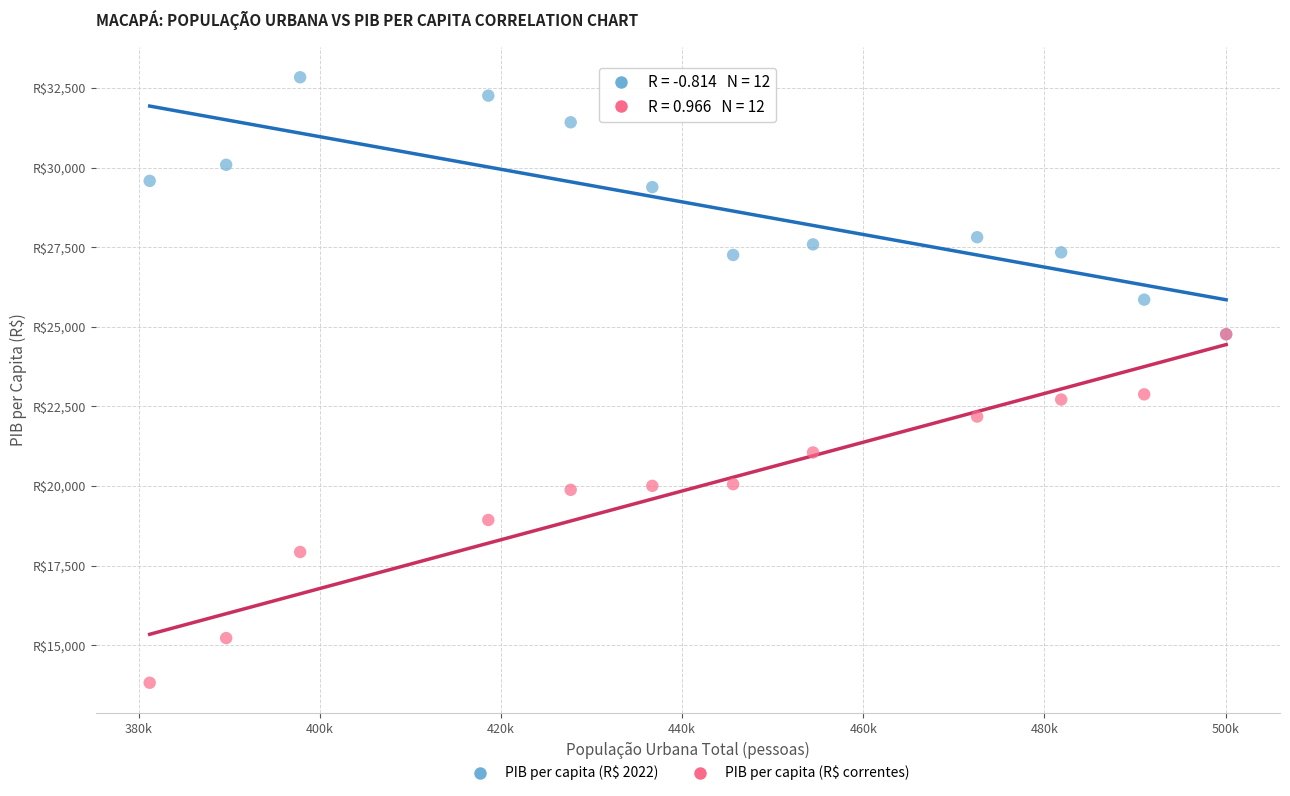

Which series reaches the minimum Y coordinate?

PIB per capita (R$ correntes)